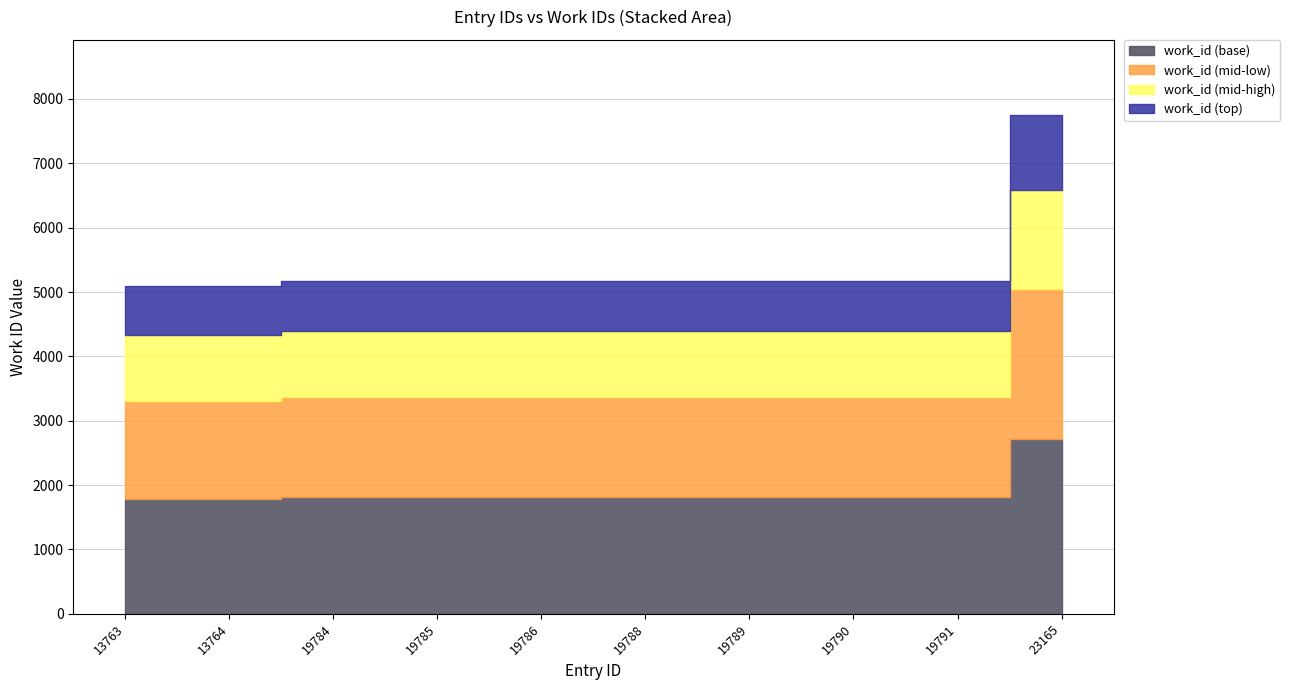

Rank the categories by value from highest to lowest.

23165, 19784, 19785, 19786, 19788, 19789, 19790, 19791, 13763, 13764